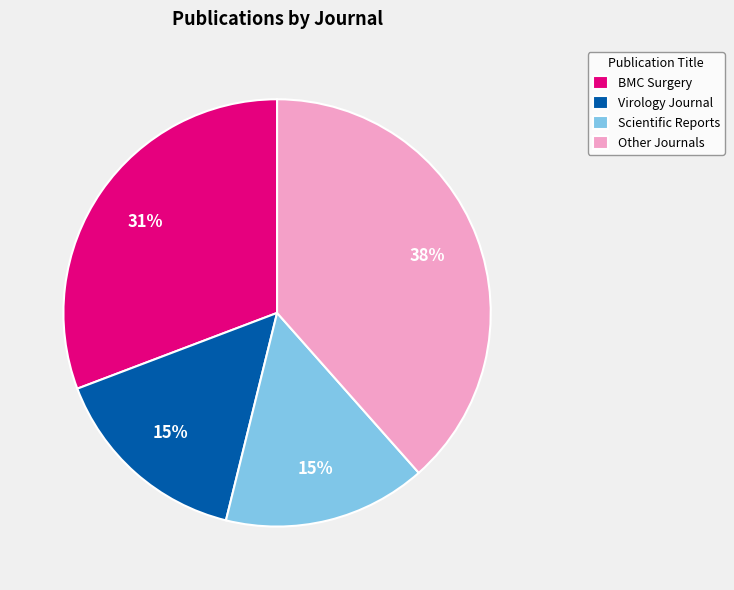

Which category has the biggest portion of the pie?

Other Journals